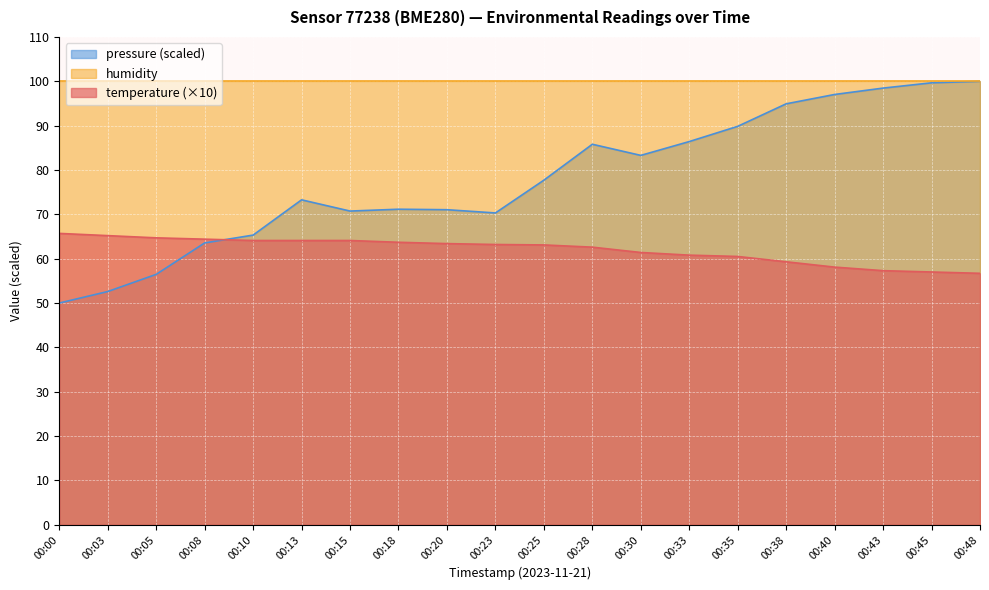

True or false: temperature has more than 0 interior local peaks.

False